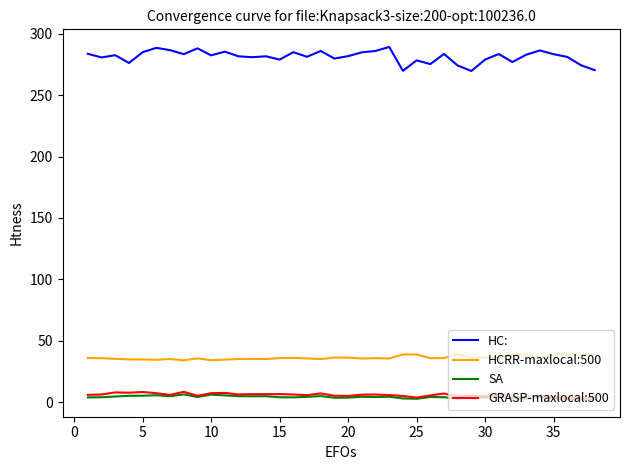

In HC:, how many points are lower than both neighbors (excluding endpoints)?

12